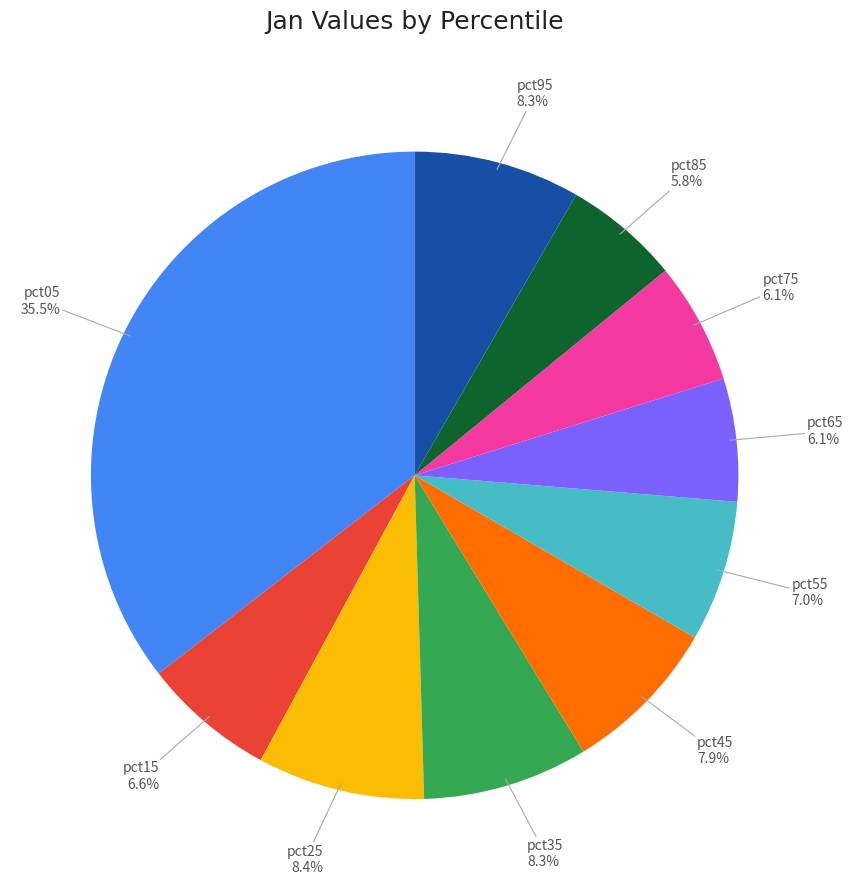

What percentage is NOT represented by pct35?

91.7%